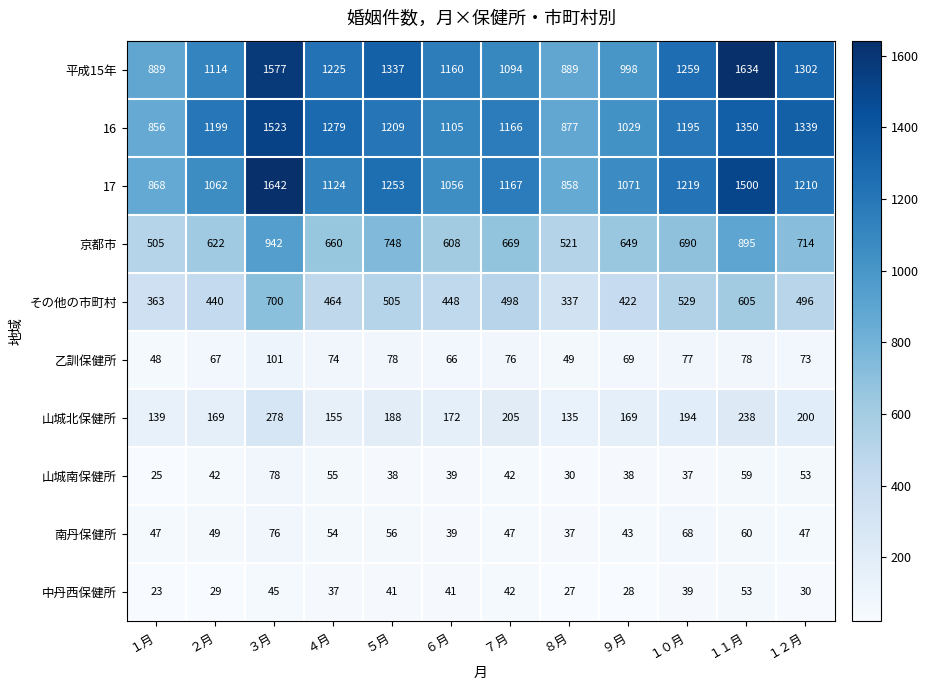

What is the minimum value shown in the chart?

23